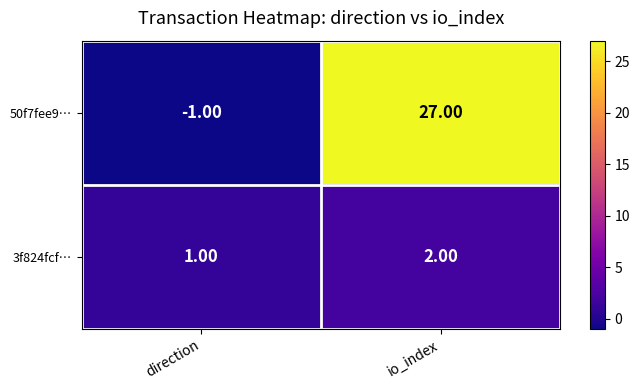

Count the number of data series in this chart.

2